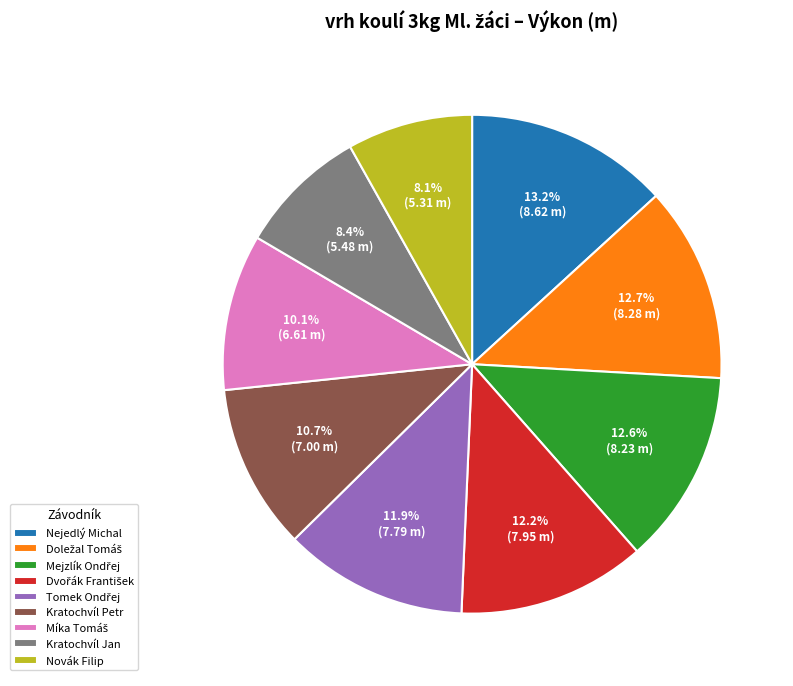

What percentage is NOT represented by Kratochvíl Jan?

91.6%